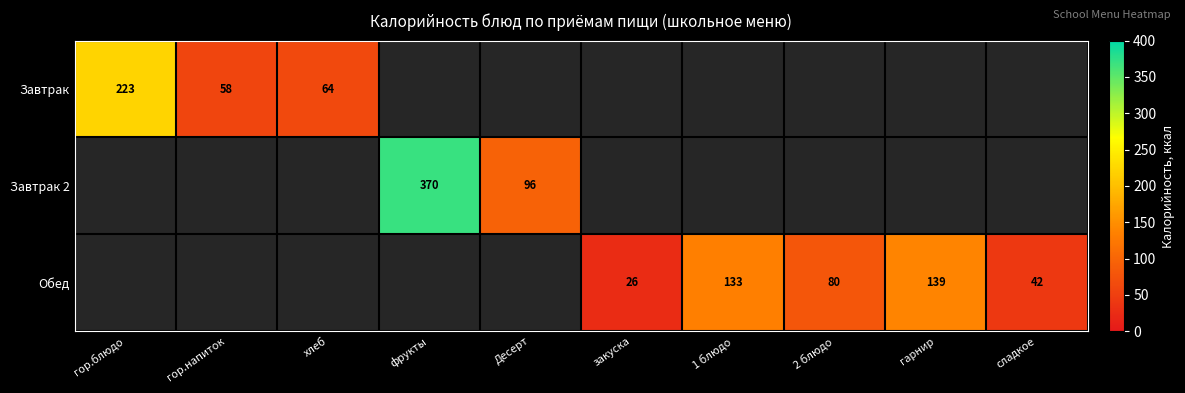

Is it true that Завтрак 2 equals 41 at Десерт?

False